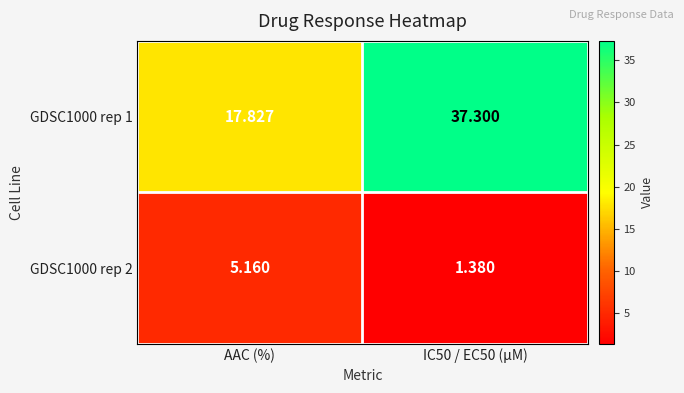

Is the value of GDSC1000 rep 2 at AAC (%) greater than the value of GDSC1000 rep 1 at AAC (%)?

No